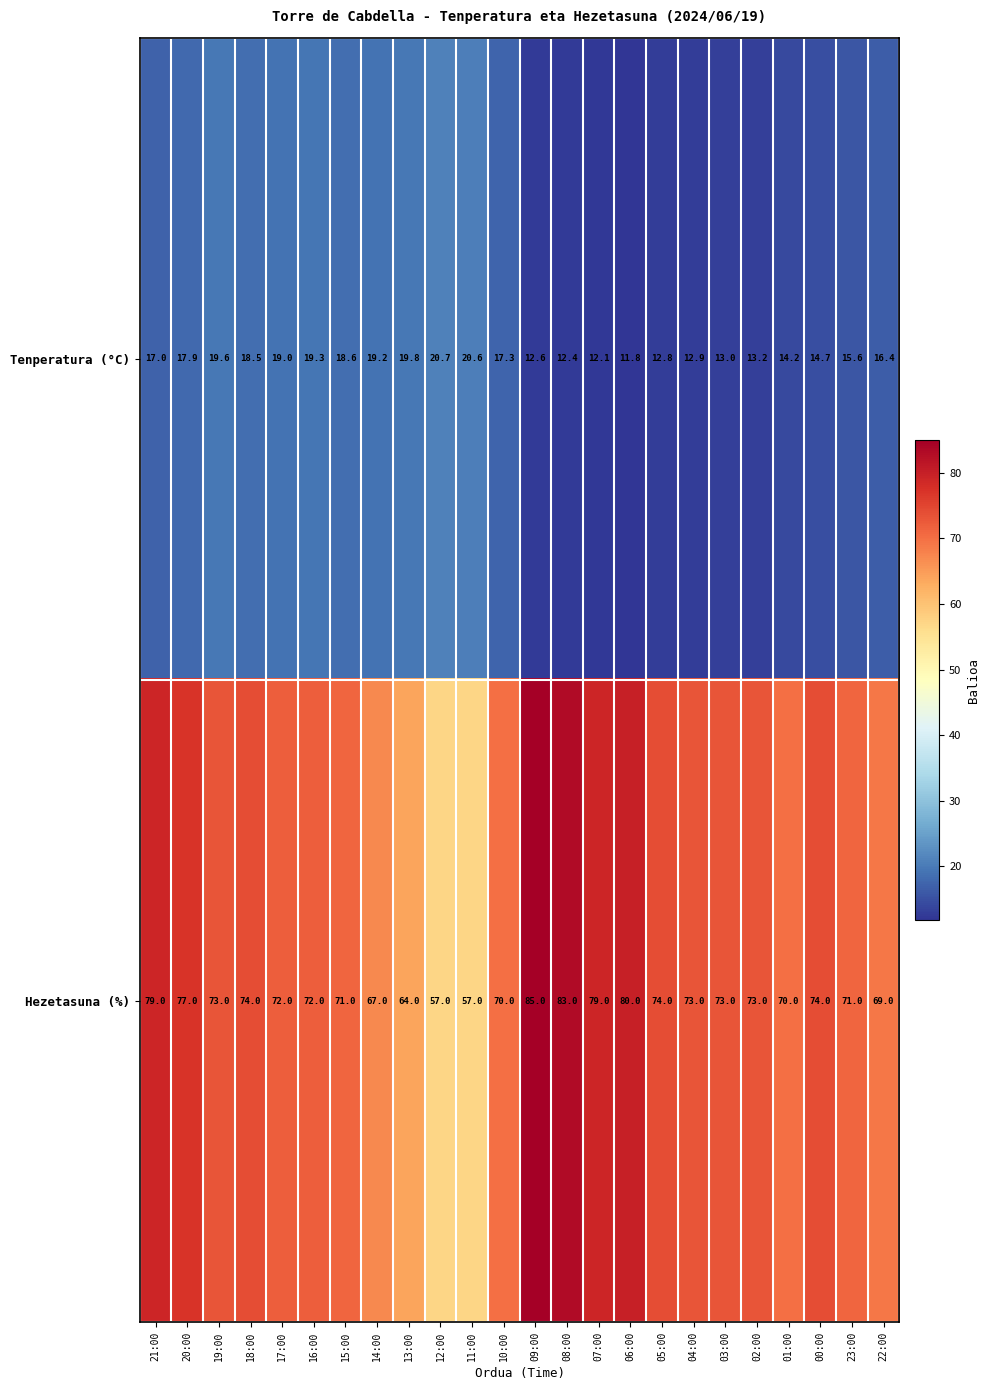

What is the difference between the maximum and minimum values in the Hezetasuna (%) series?

28.0